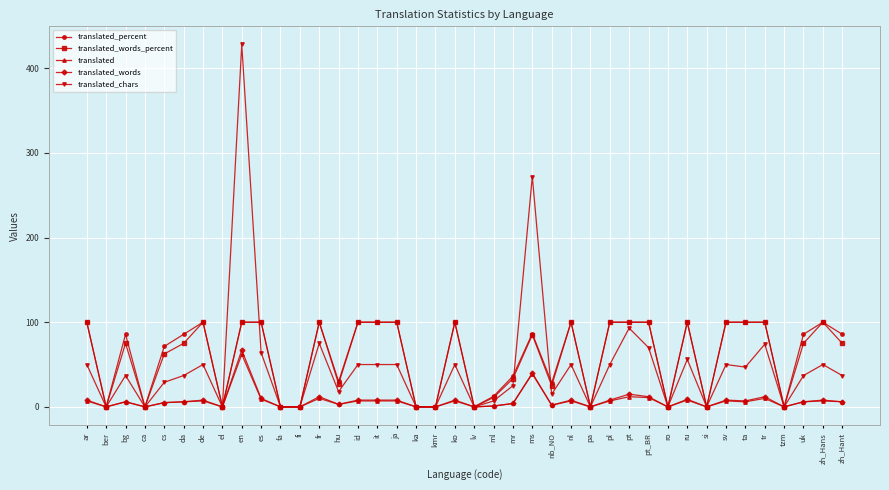

At which category is the sum across all series the highest?

en